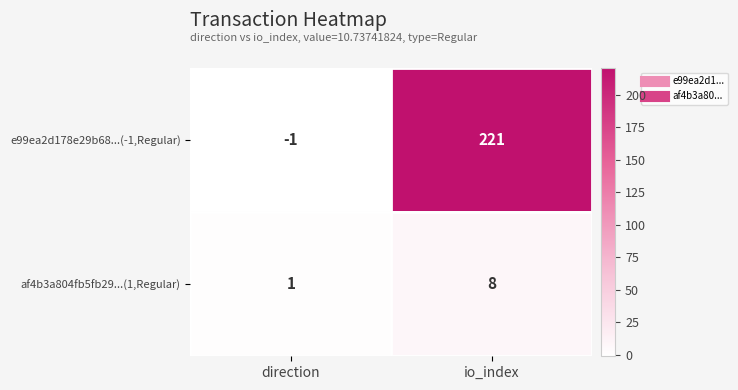

What is the sum of all e99ea2d178e29b68...(-1,Regular) values?

220